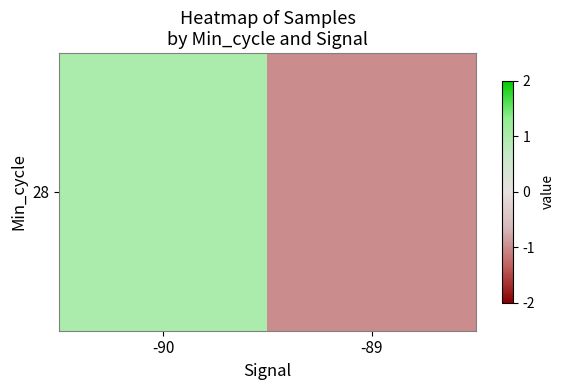

What is the maximum value shown in the chart?

1.0